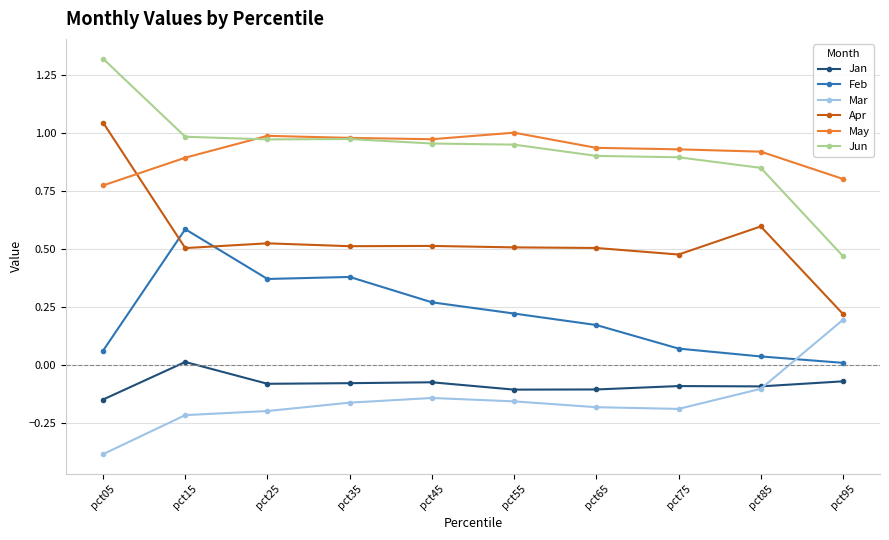

What are all the series names shown in the legend?

Jan, Feb, Mar, Apr, May, Jun